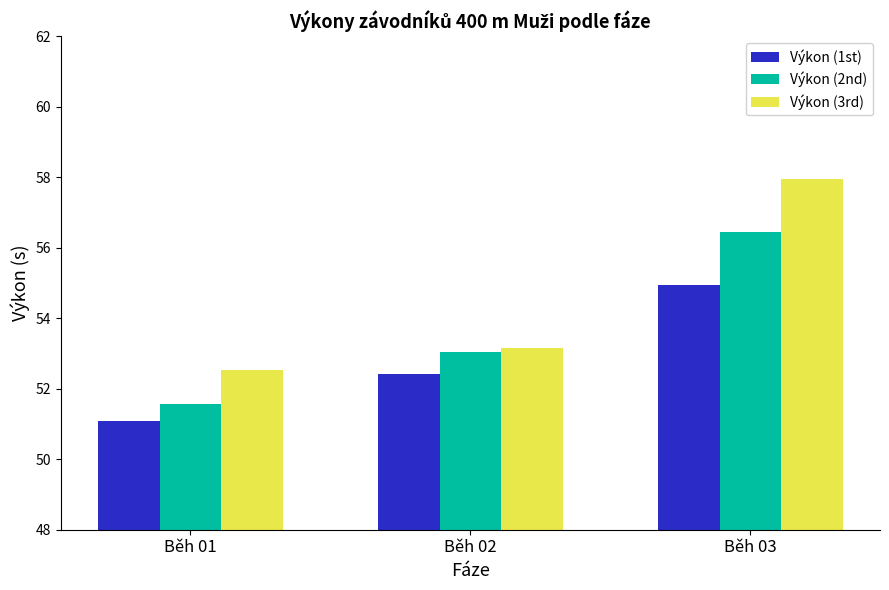

Is the value of Výkon (3rd) at Běh 01 greater than the value of Výkon (1st) at Běh 01?

Yes